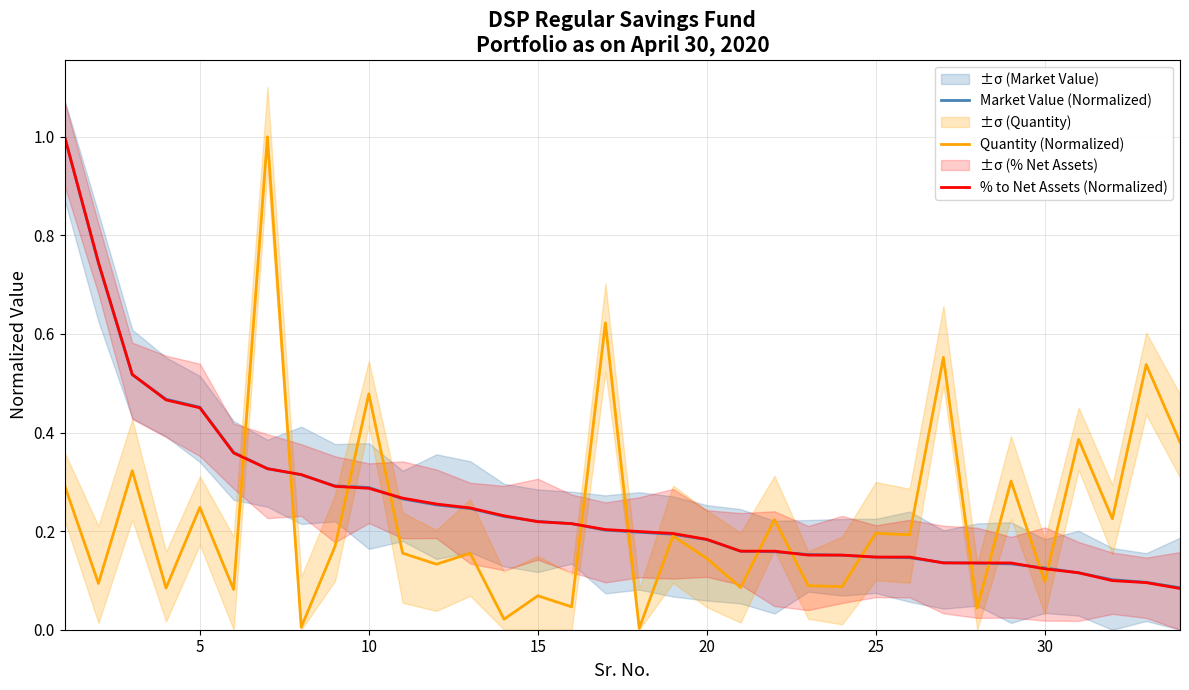

At how many categories does at least one series exceed 0?

34